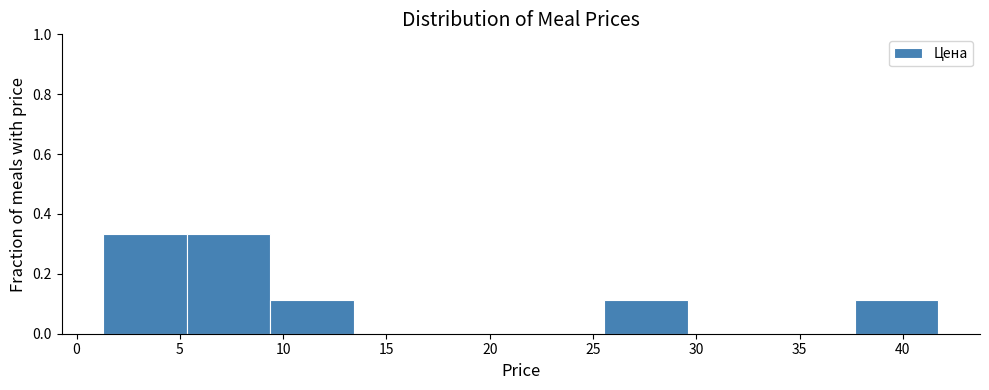

Reading left to right, list every bar in this chart as the range it spans on the x-axis followed by its height. Neither the bar edges nor the heights are printed on the chart, so give them approximately, as read against the axes.

1.5 to 5.5: 0.34
5.5 to 9.5: 0.34
9.5 to 13.5: 0.12
13.5 to 17.5: 0
17.5 to 21.5: 0
21.5 to 25.5: 0
25.5 to 29.5: 0.12
29.5 to 33.5: 0
33.5 to 37.5: 0
37.5 to 41.5: 0.12